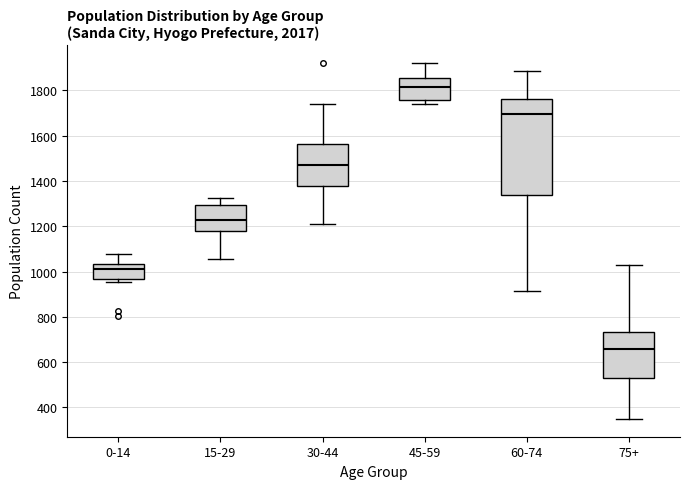

Which box's median line is the highest?

45-59